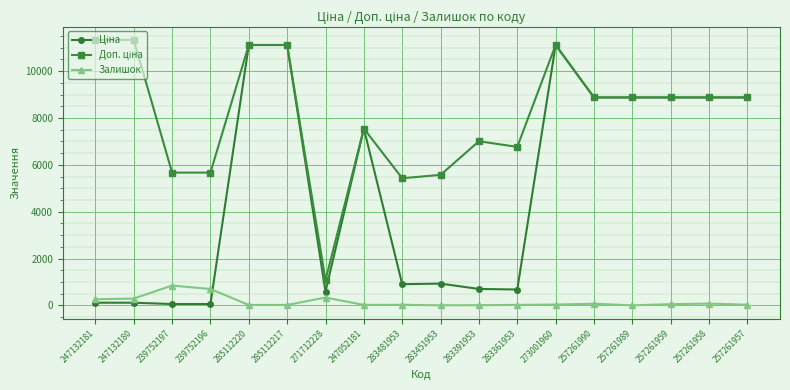

What is the sum of the Залишок values at 283391953 and 257261958?

83.0